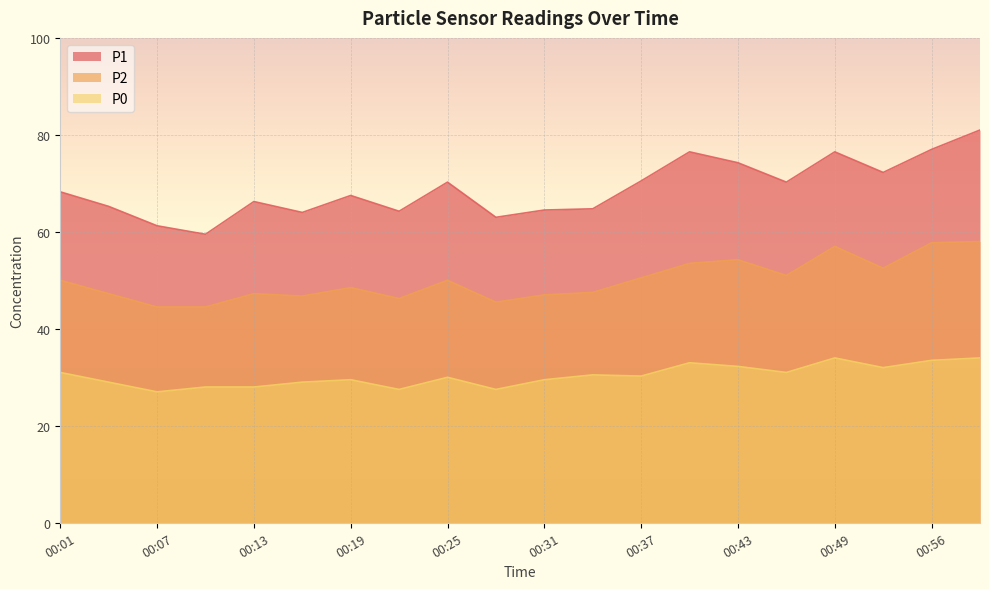

What is the difference between the P2 values at 00:28 and 00:16?

1.2